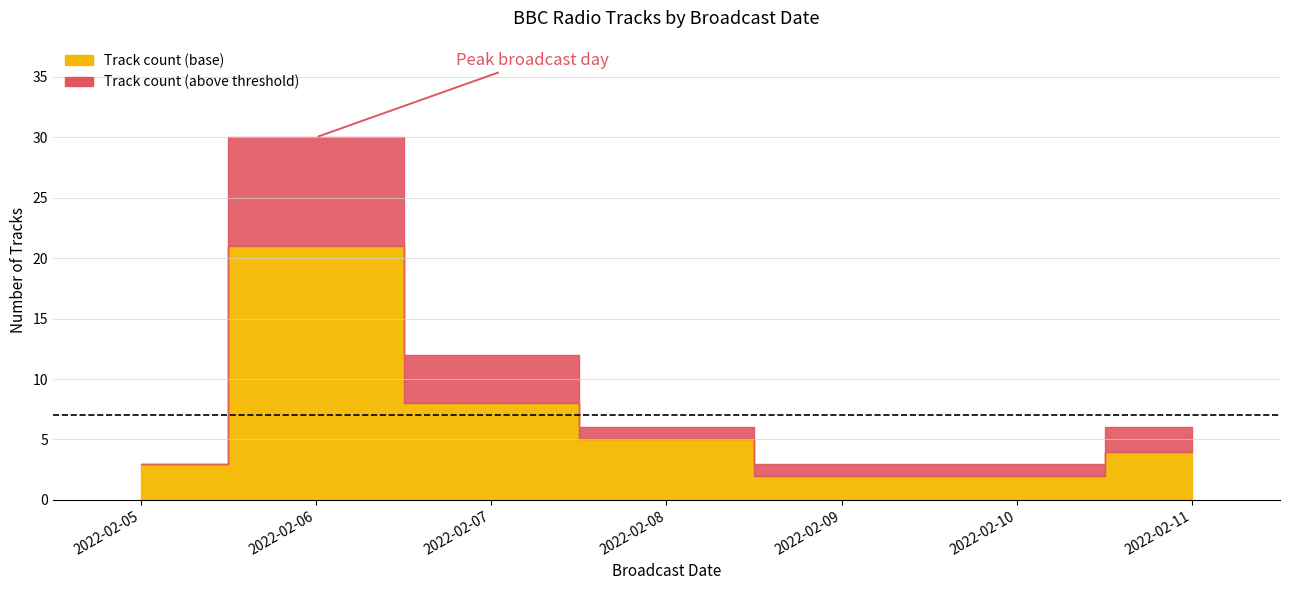

What is the sum of the Track count (above threshold) values at 2022-02-07 and 2022-02-06?

13